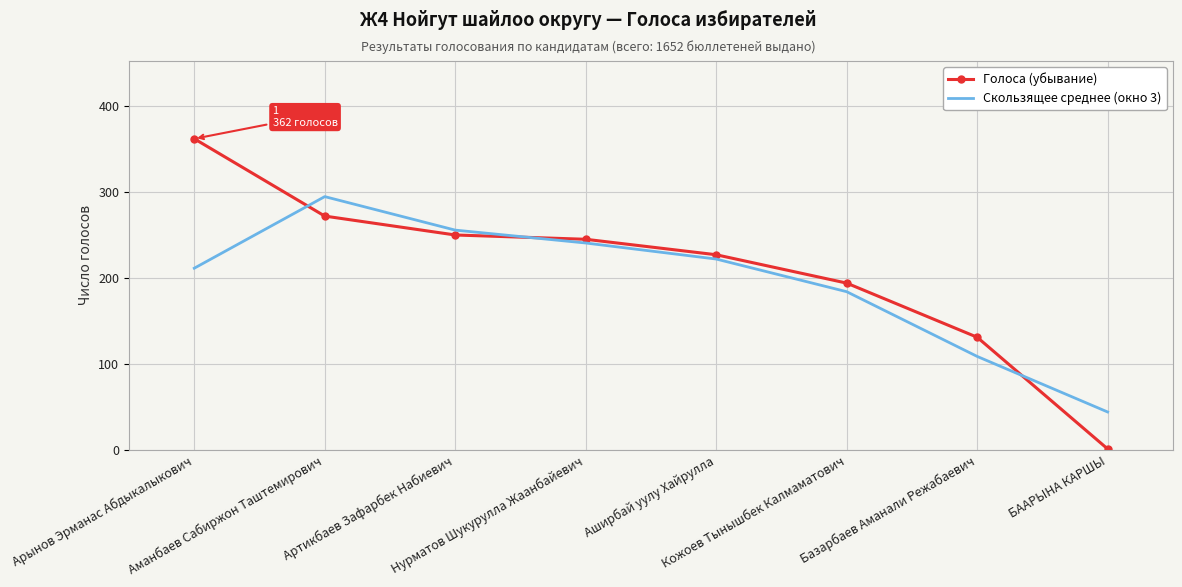

At Аманбаев Сабиржон Таштемирович, list the series in order from smallest to largest.

Голоса (убывание), Скользящее среднее (окно 3)